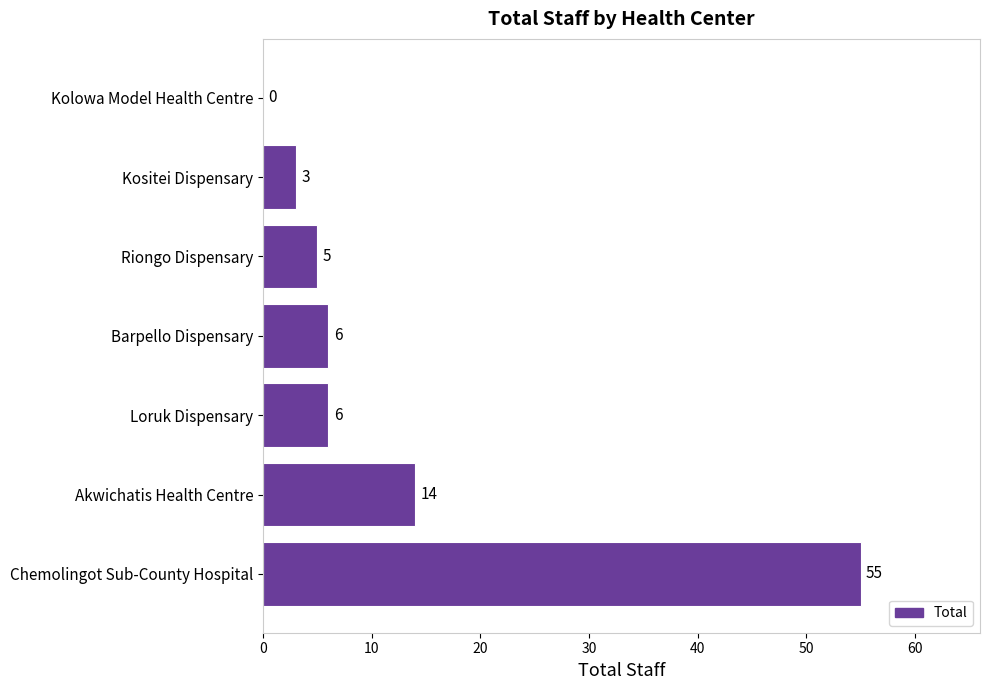

Count the number of categories in the chart.

7